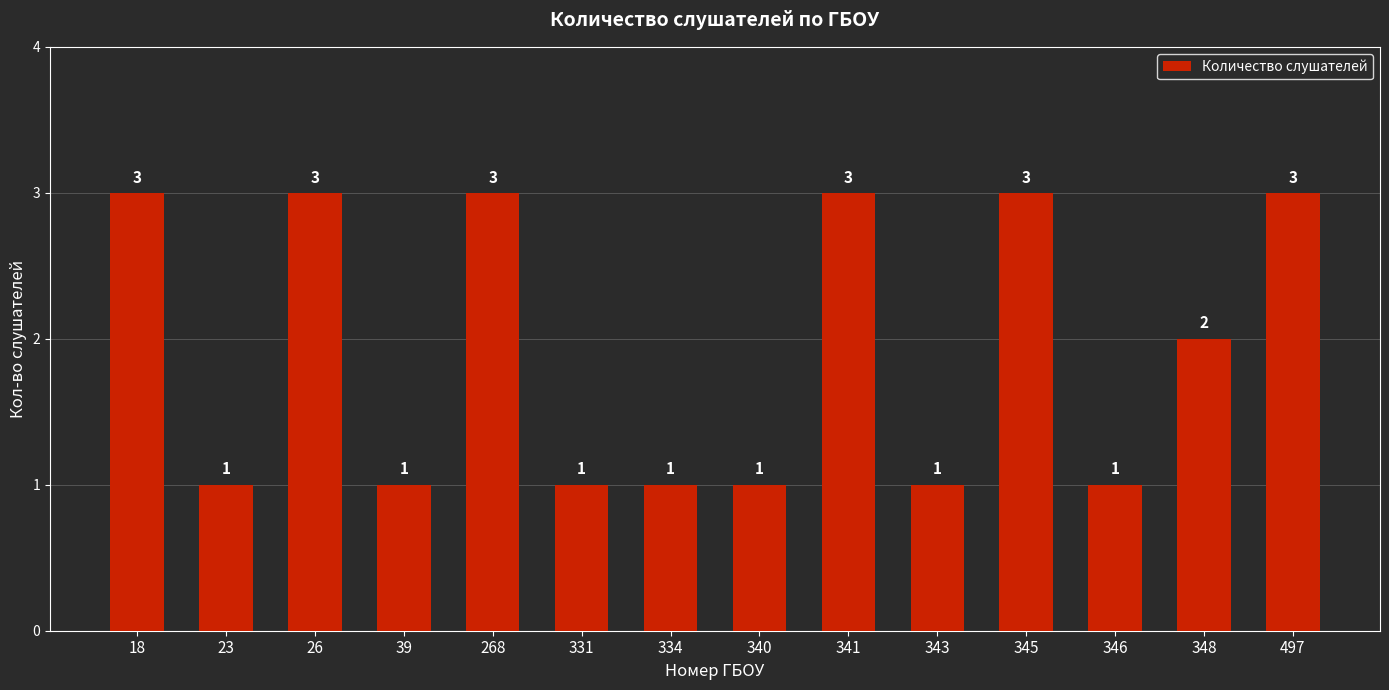

Reading right to left, list all the values displayed in this chart.

497=3	348=2	346=1	345=3	343=1	341=3	340=1	334=1	331=1	268=3	39=1	26=3	23=1	18=3